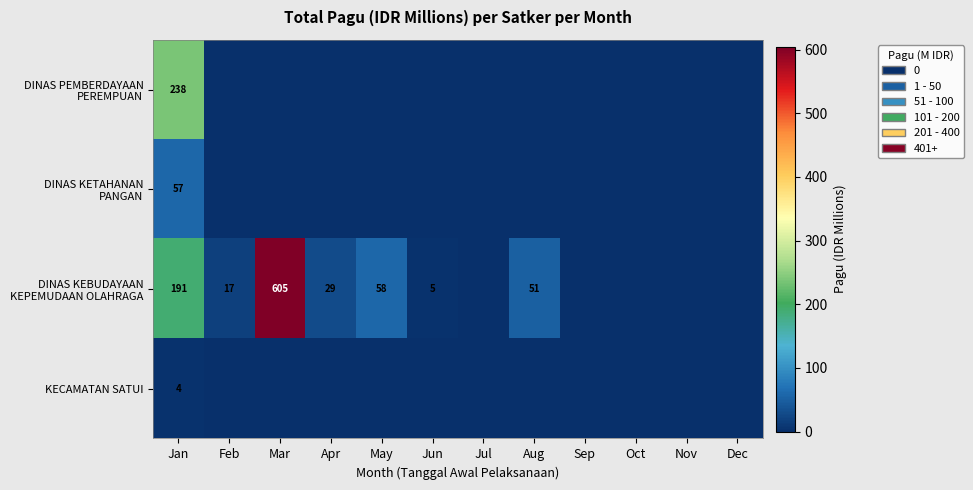

The value of DINAS KEBUDAYAAN KEPEMUDAAN OLAHRAGA at Dec is 0.0. True or false?

True